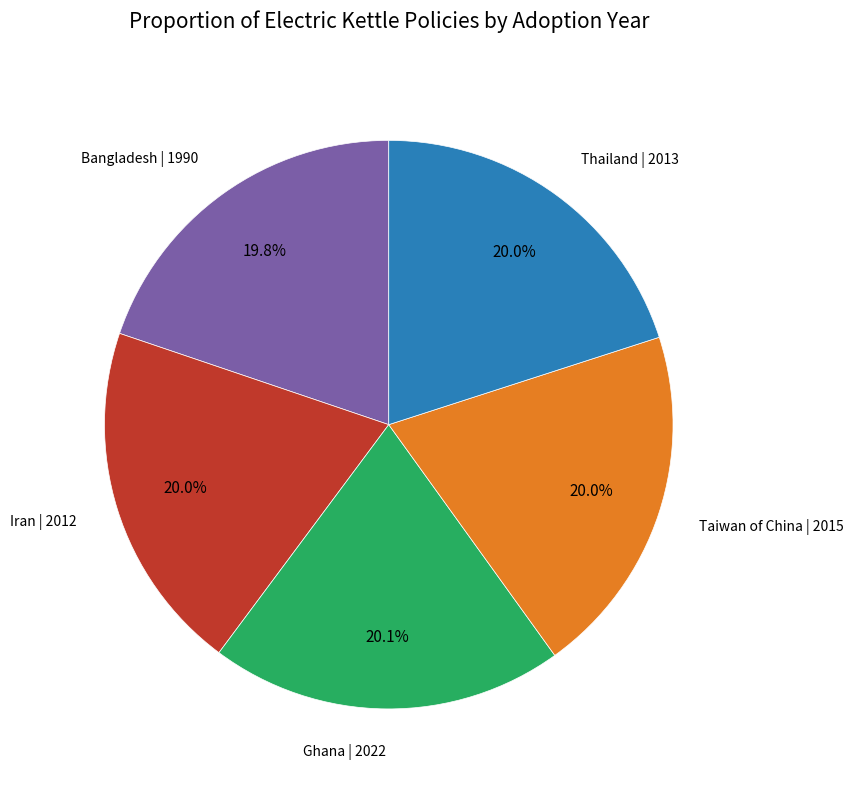

Is it true that Iran | 2012 is 20% of the pie?

True